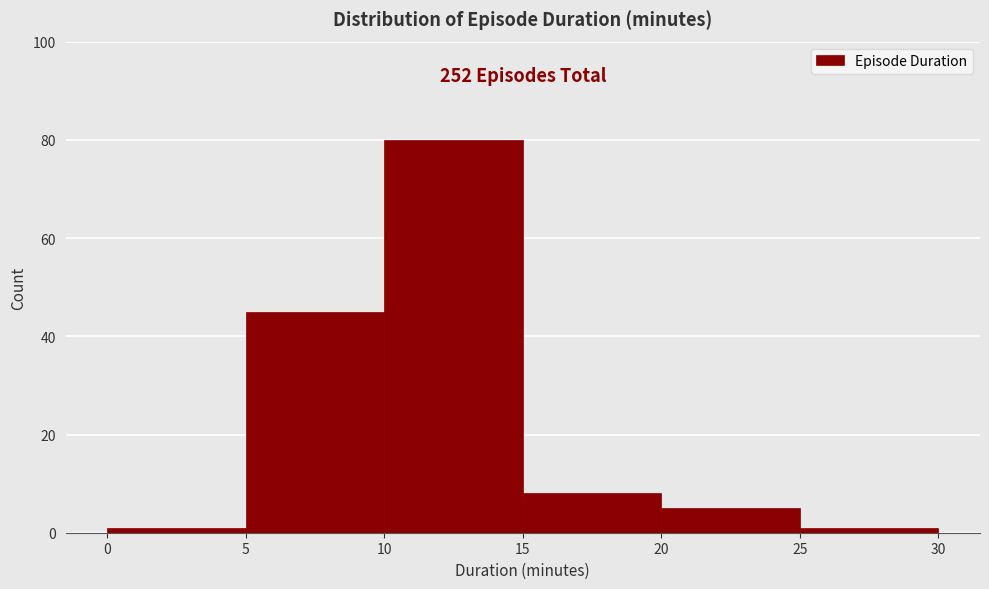

Over which range of the x-axis is the bar tallest?

10 to 15